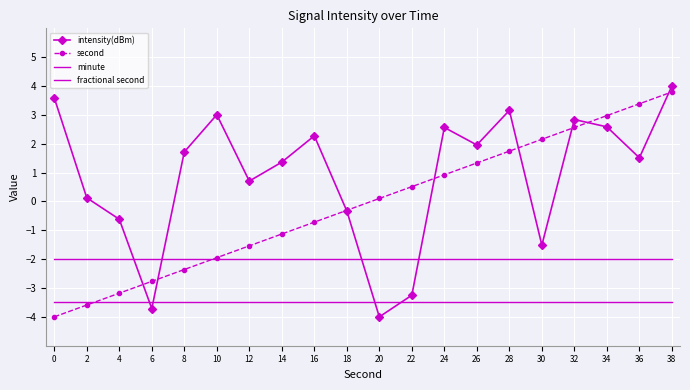

What is the total value across all series at 20?

-9.4